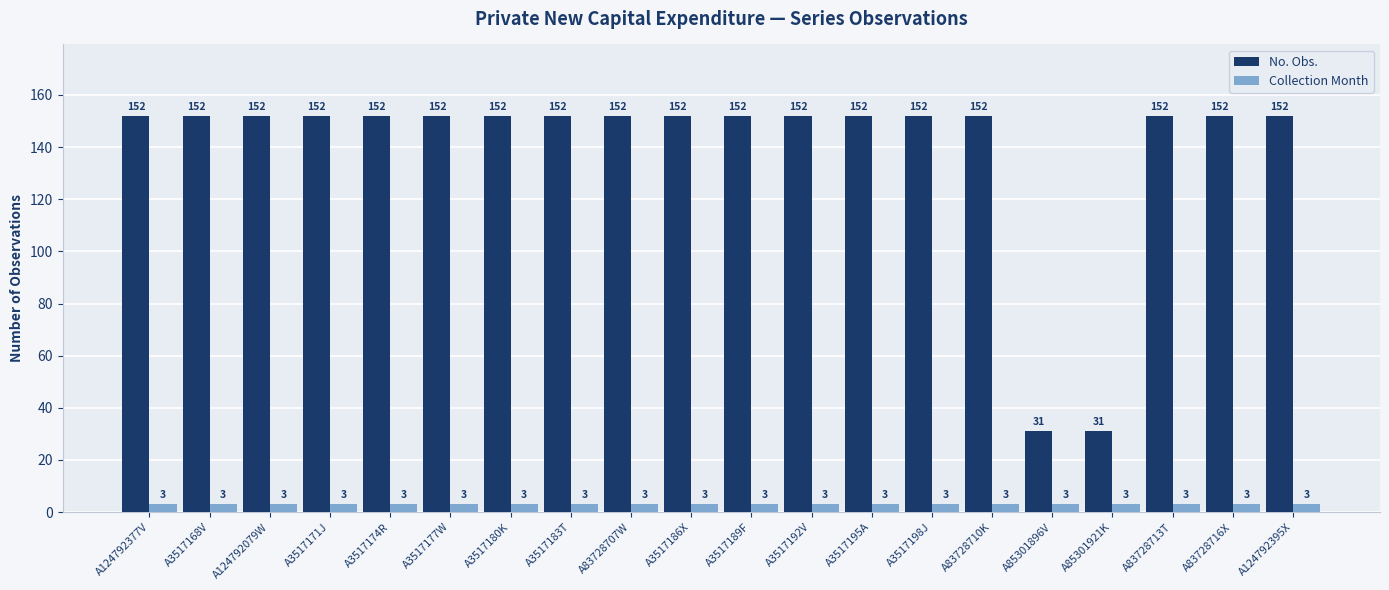

The No. Obs. series shows 152 at A83728716X. True or false?

True